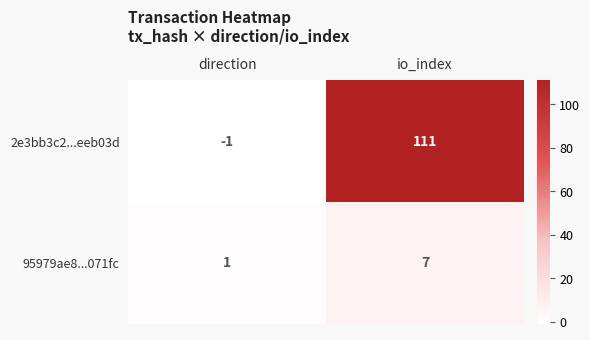

Where is 2e3bb3c2...eeb03d nearest to the value 55?

direction